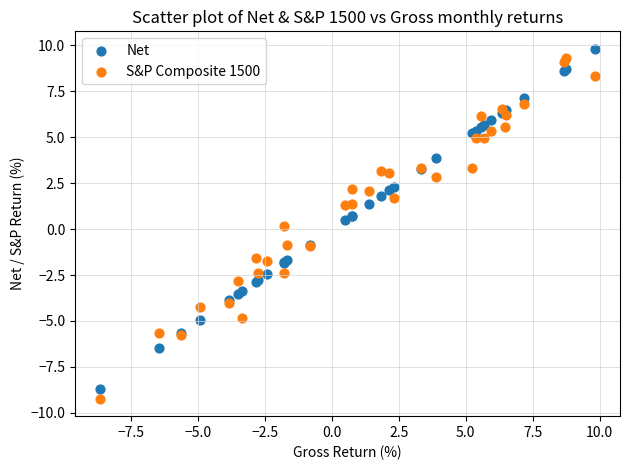

What is the X range (max minus min) for the scatter plot?

18.5